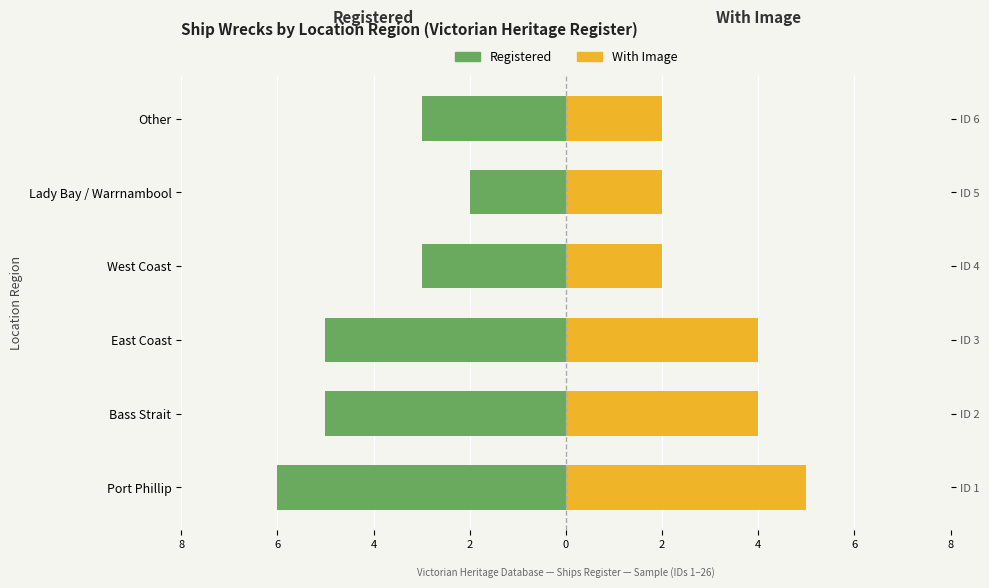

What is the average value of the Registered series?

-4